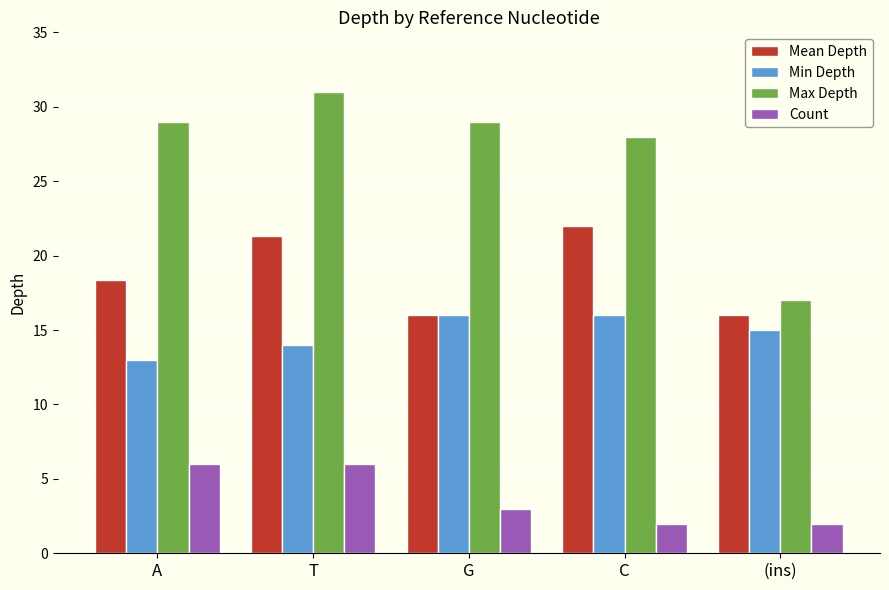

What is the label of the 2nd bar from the left?

T